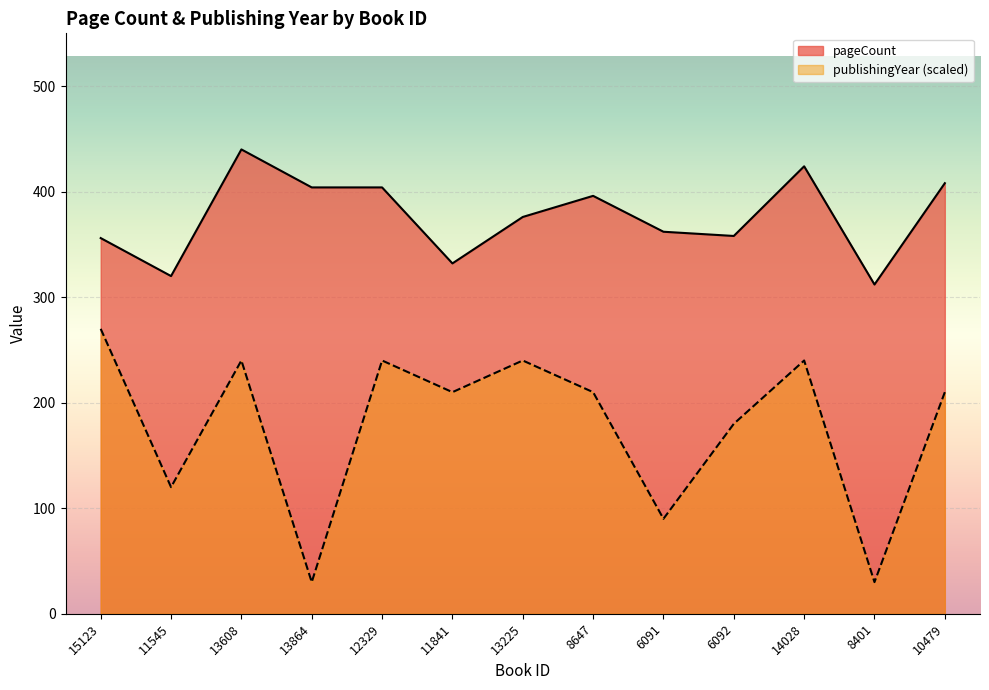

List the series in order of their peak value, highest first.

pageCount, publishingYear (scaled)